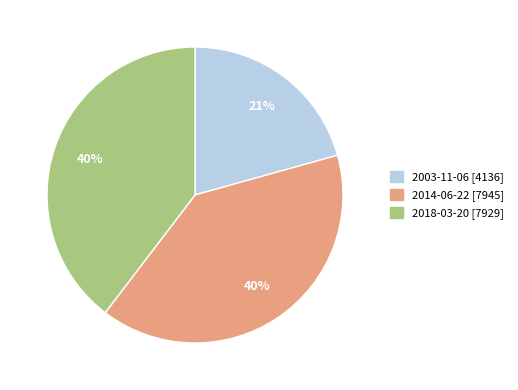

The 2018-03-20 slice represents 40% of the pie. True or false?

True